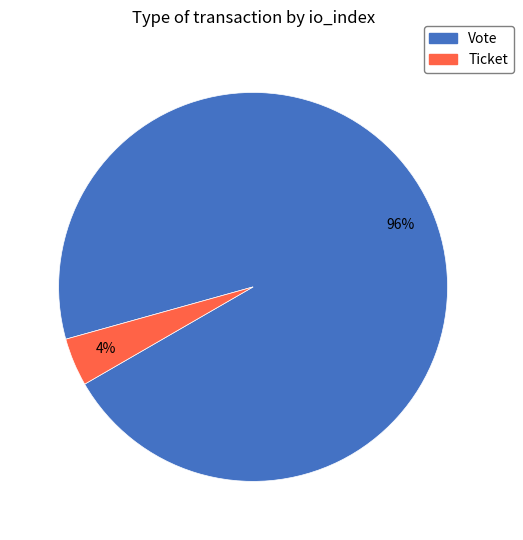

To the nearest percent, what percentage of the pie is Vote?

96%